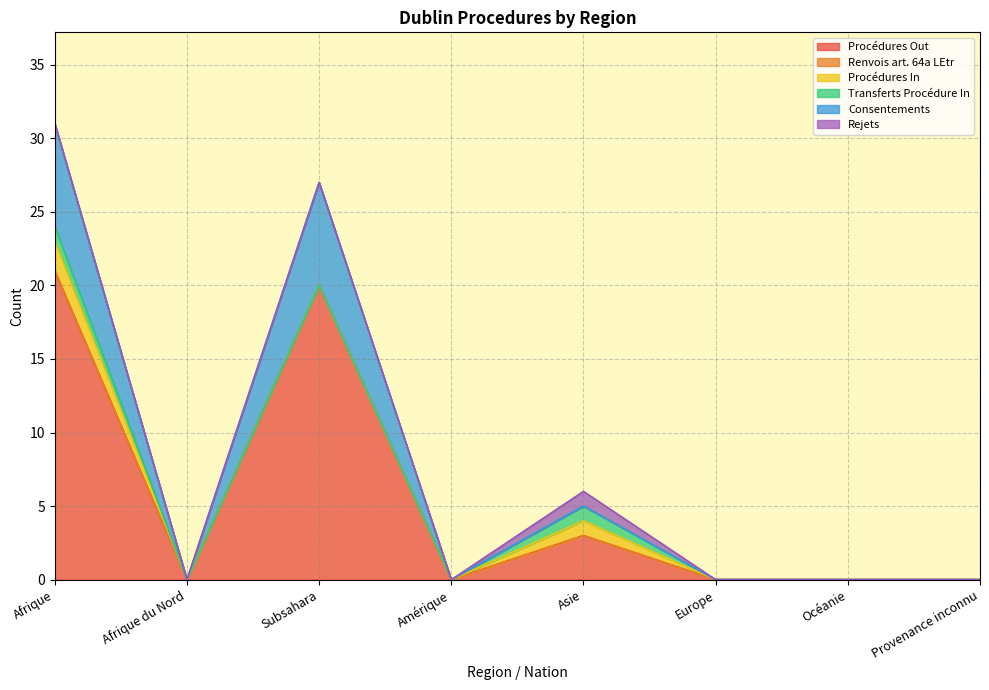

Which series has the widest spread of values?

Procédures Out